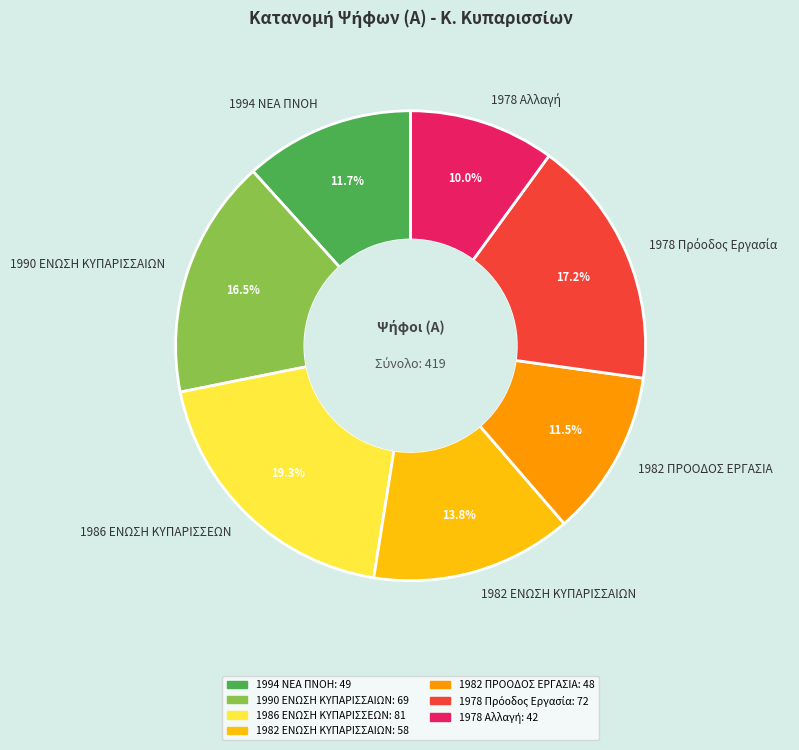

Combined, what portion of the pie is 1994 ΝΕΑ ΠΝΟΗ and 1990 ΕΝΩΣΗ ΚΥΠΑΡΙΣΣΑΙΩΝ?

28.2%